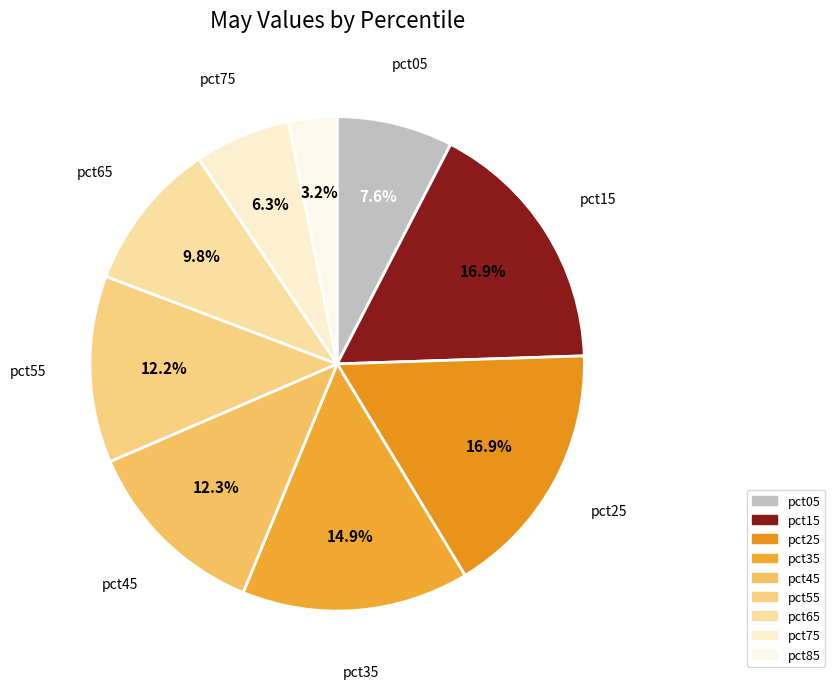

Which category has the smallest portion of the pie?

pct85